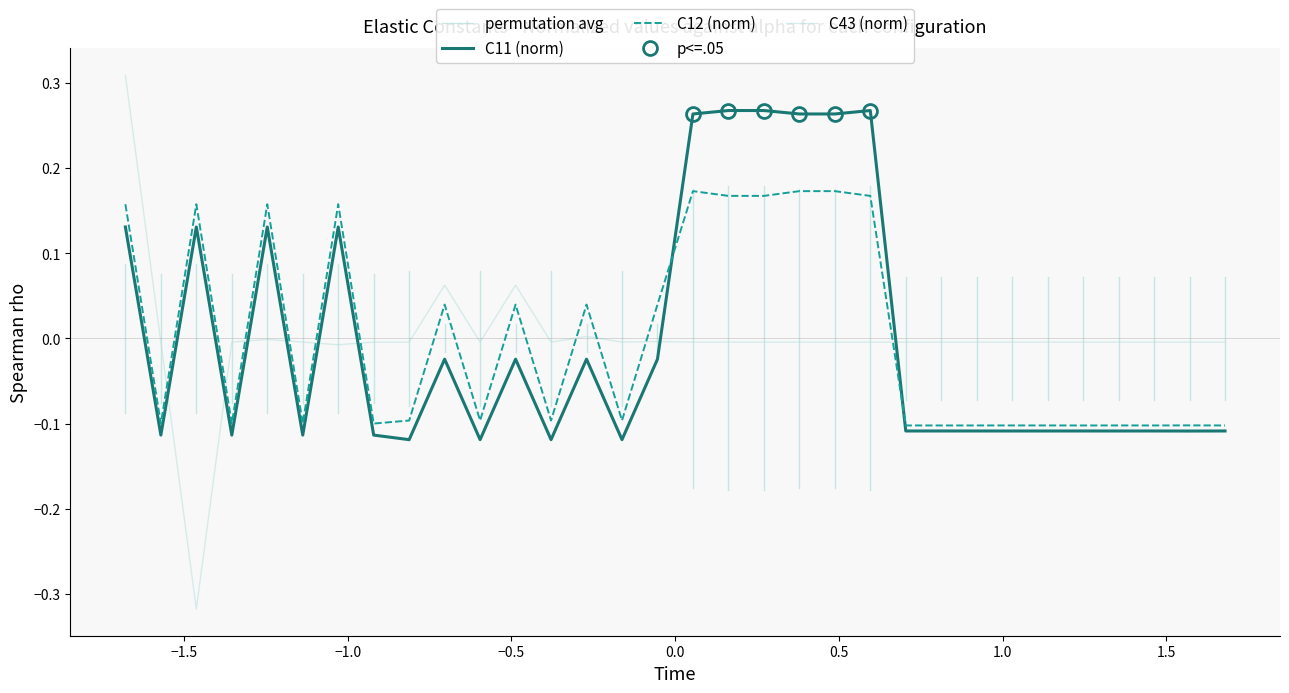

How many times do C12 and C11 cross each other?

2